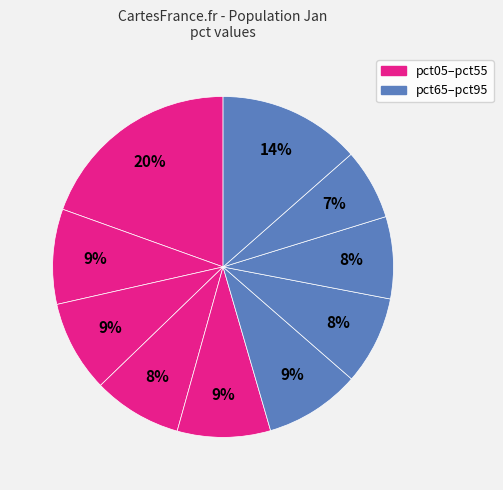

Count the number of slices in the pie.

10